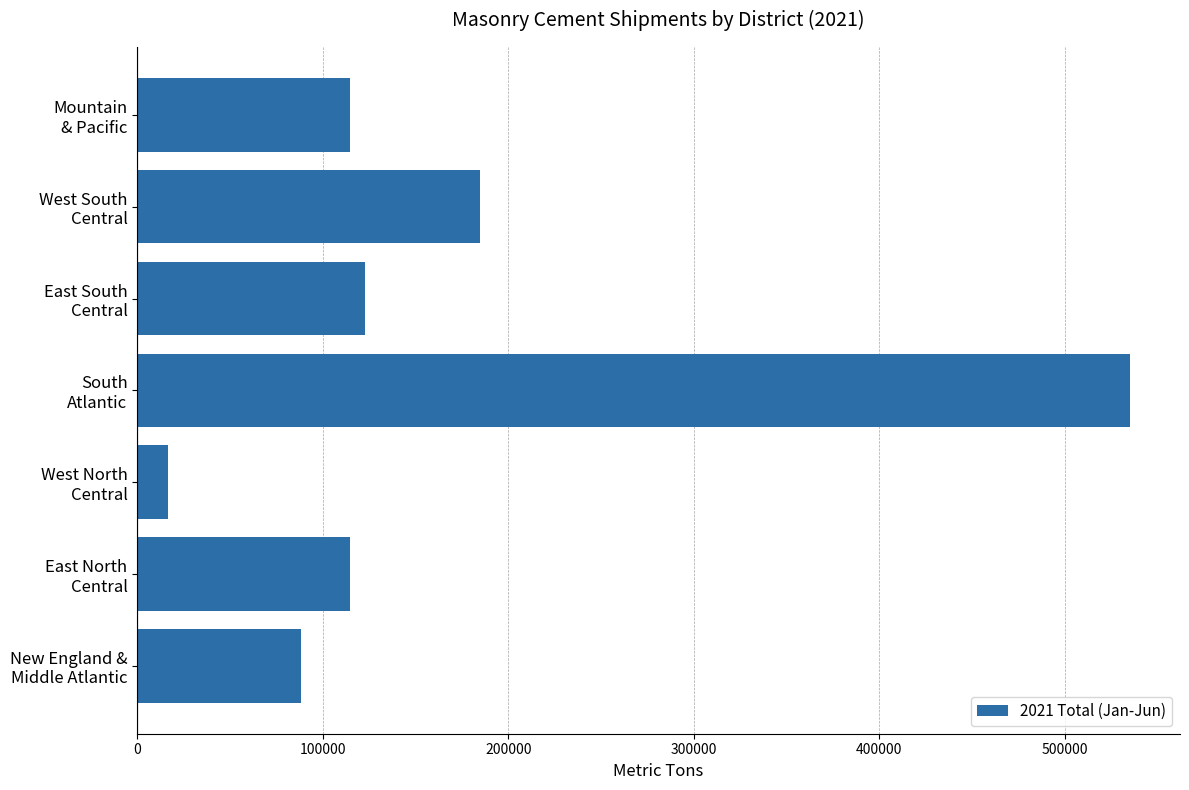

What is the average value?

168131